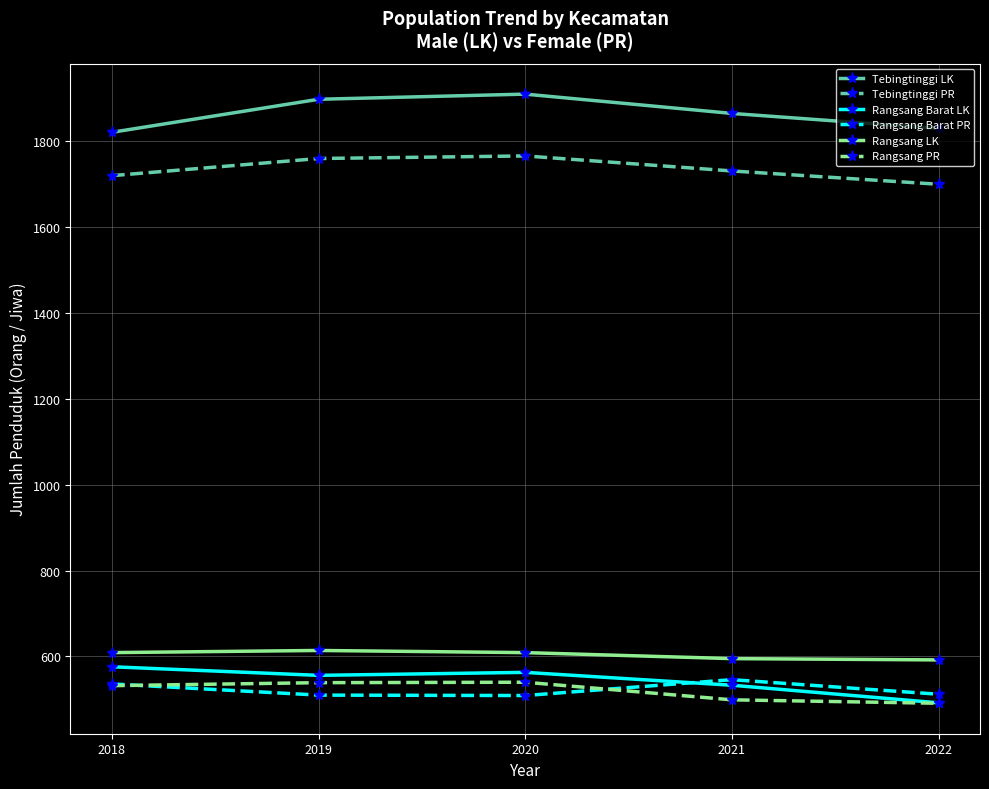

True or false: Rangsang Barat LK and Rangsang LK cross at least once.

False